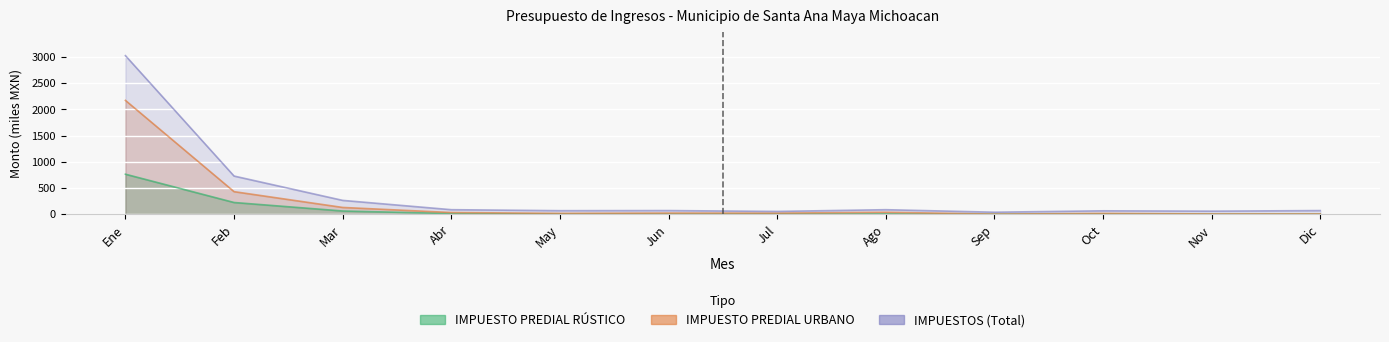

At Feb, list the series in order from largest to smallest.

IMPUESTOS, IMPUESTO PREDIAL URBANO, IMPUESTO PREDIAL RUSTICO